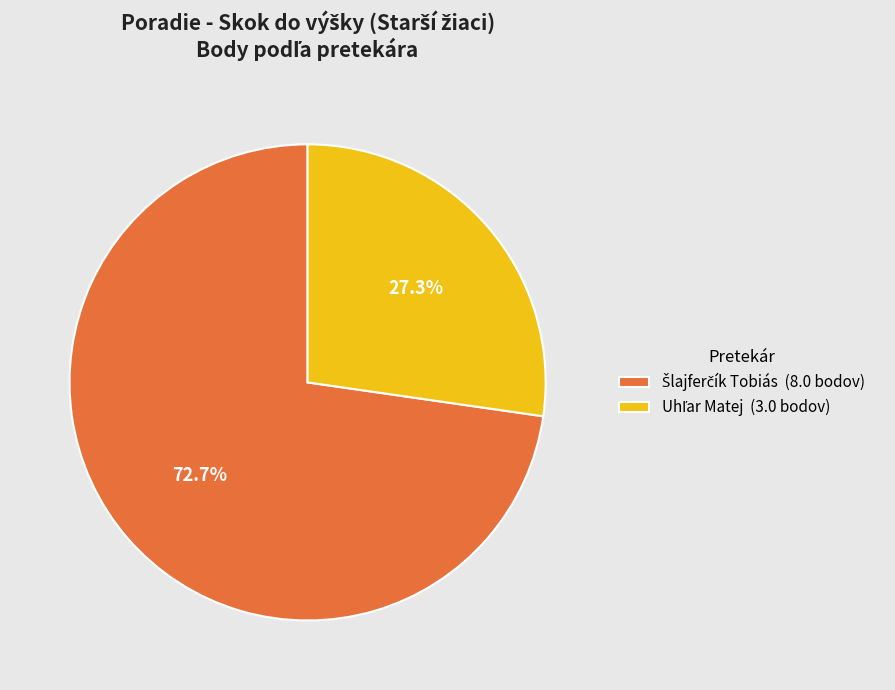

Is there any slice that represents more than half of the pie?

Yes